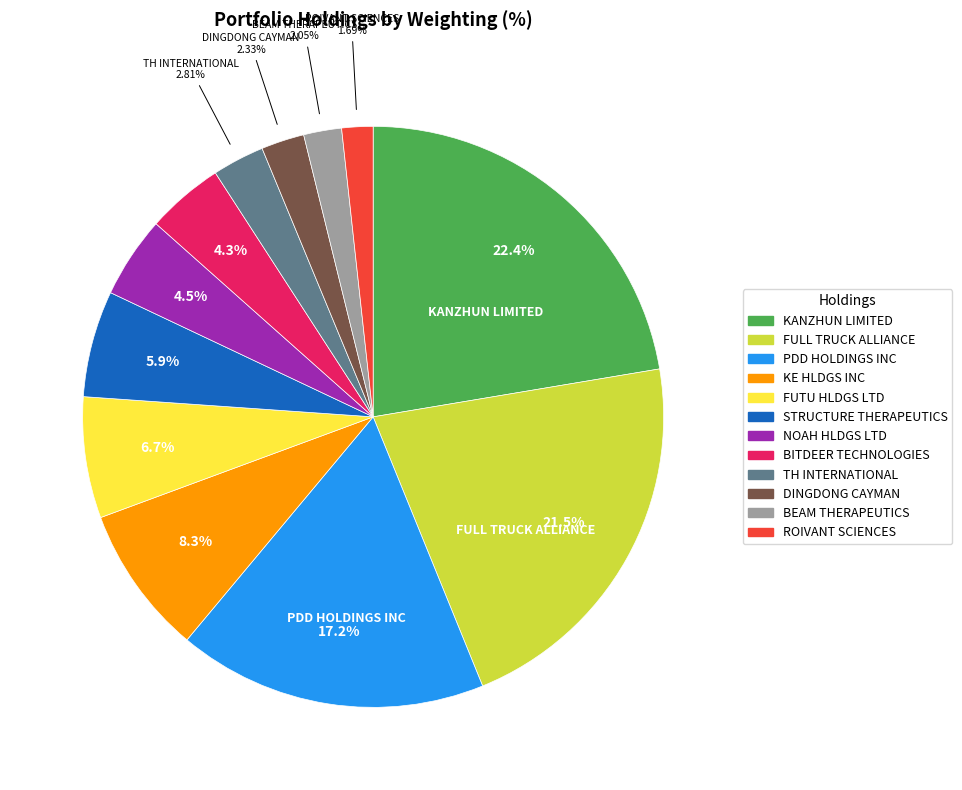

To the nearest percent, what percentage of the pie is KANZHUN LIMITED?

22%